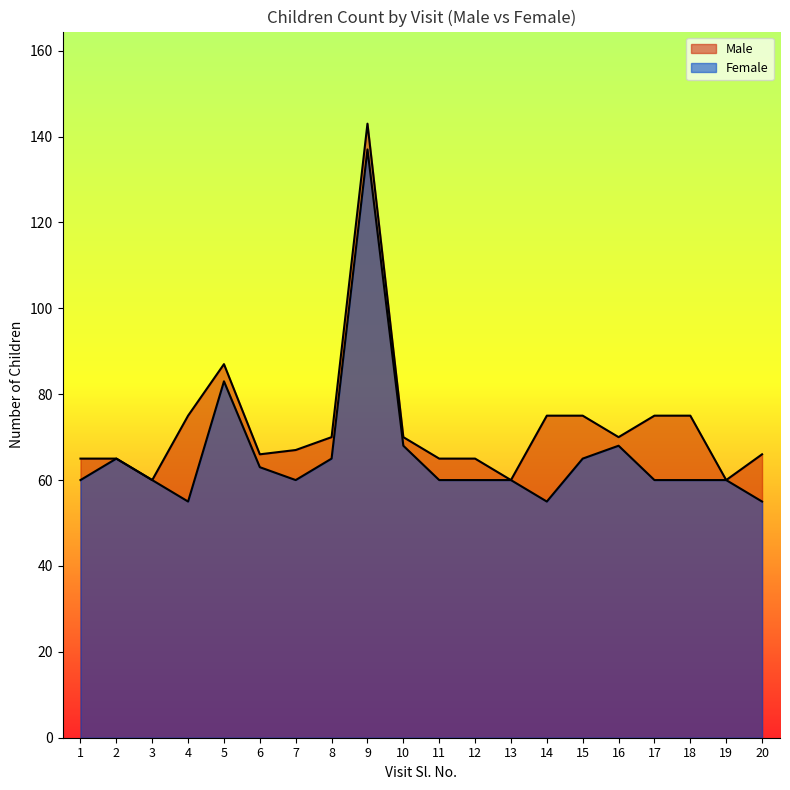

What is the sum of the Female values at 15 and 11?

125